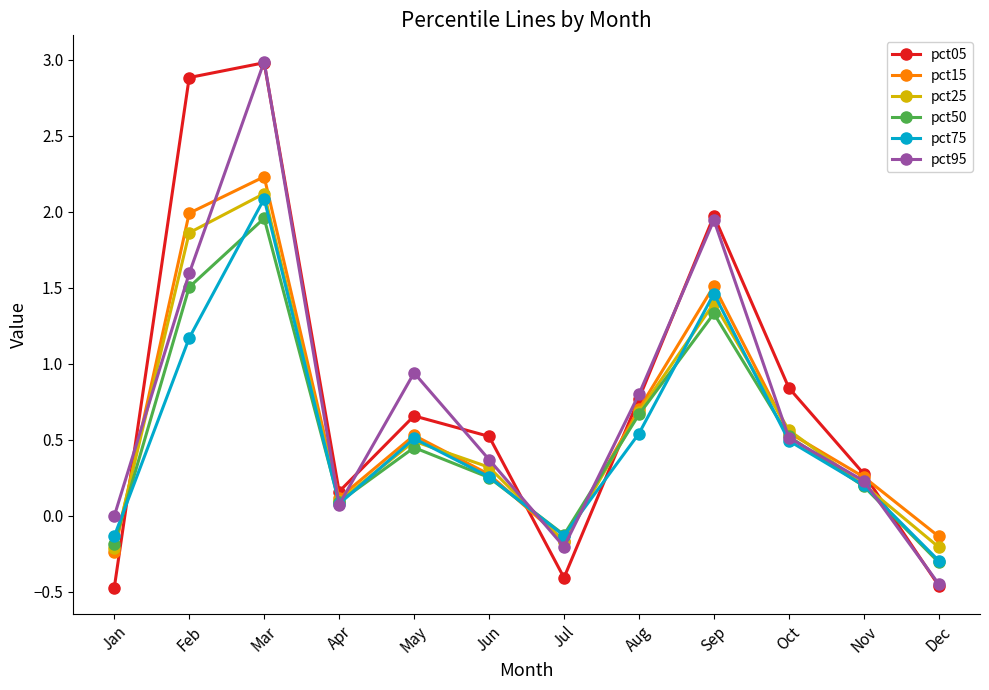

What are all the series names shown in the legend?

pct05, pct15, pct25, pct50, pct75, pct95